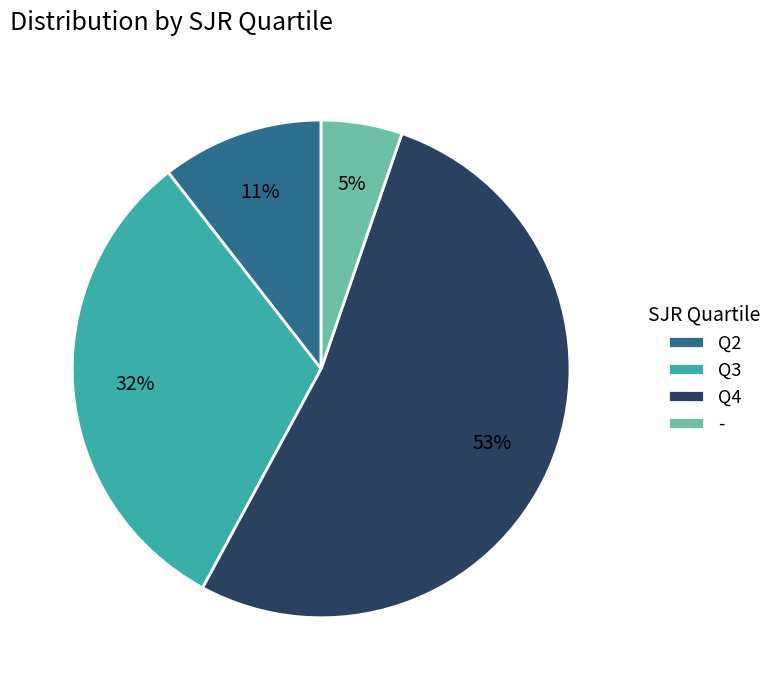

Which category has the biggest portion of the pie?

Q4